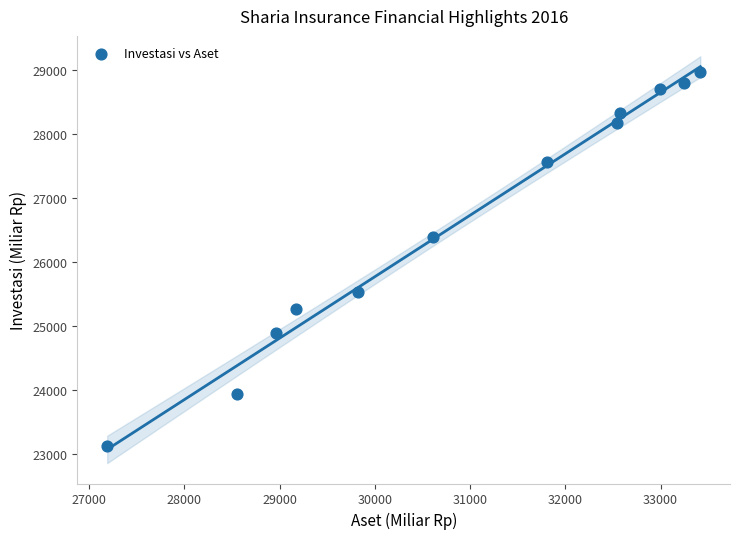

What is the average Y value?

26644.0